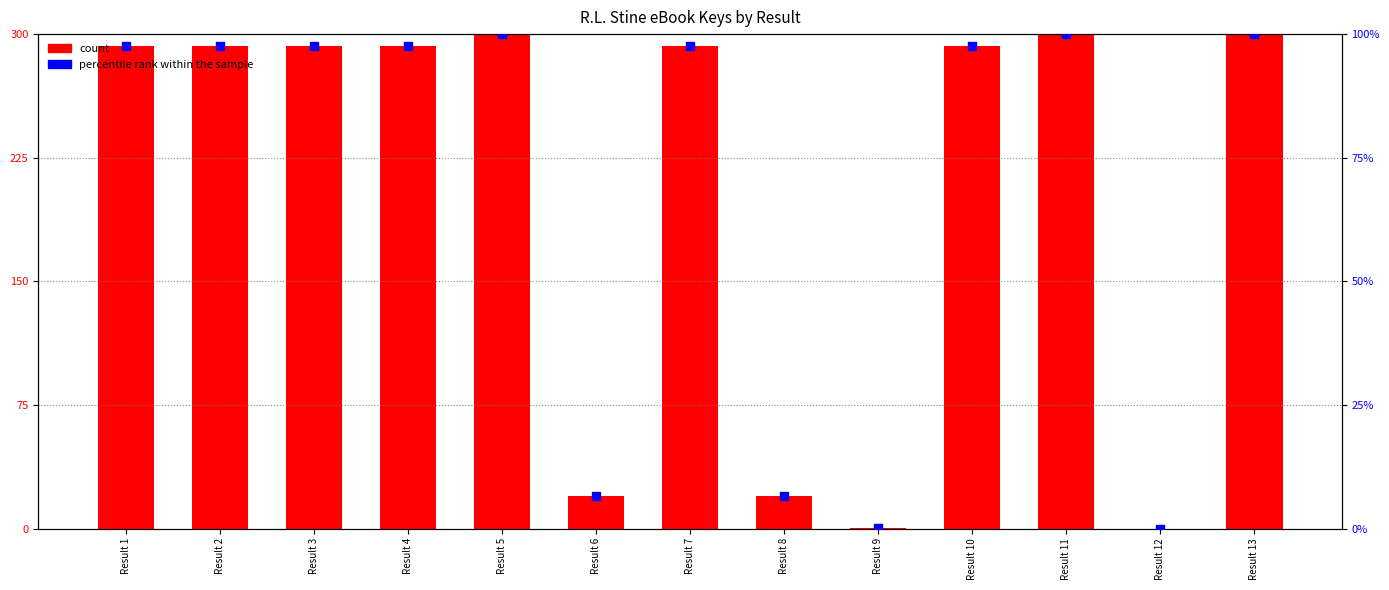

Which series reaches the maximum Y coordinate?

count